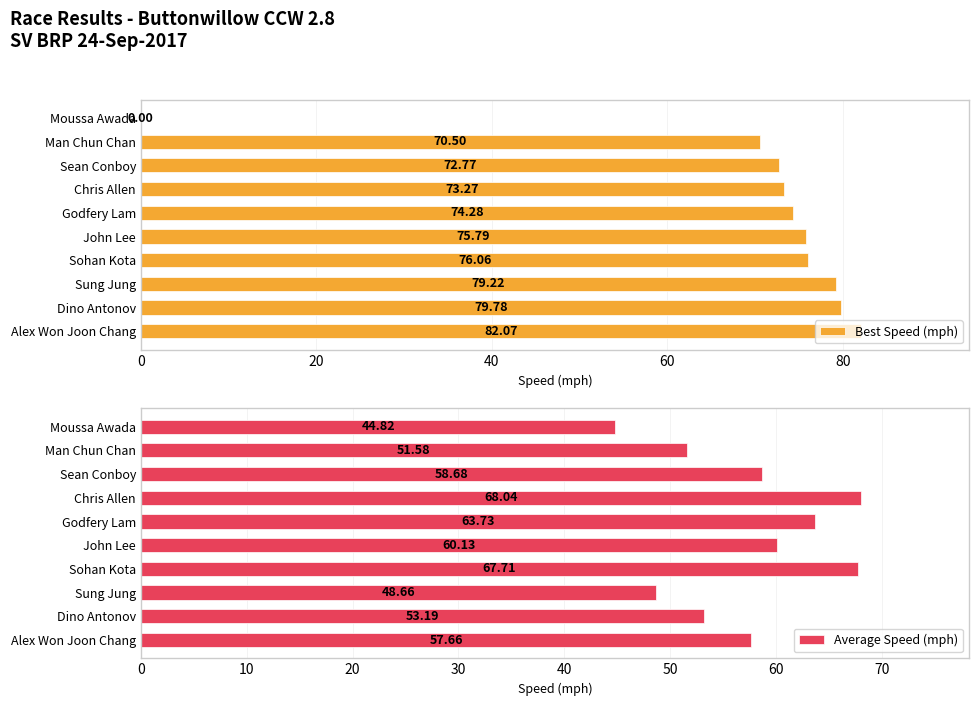

True or false: Best Speed (mph) has a value of 47.2 at Moussa Awada.

False